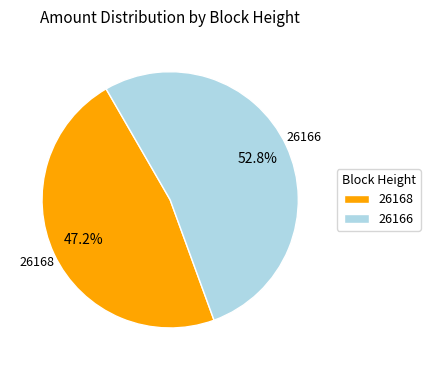

Combined, do 26166 and 26168 account for over 50%?

Yes